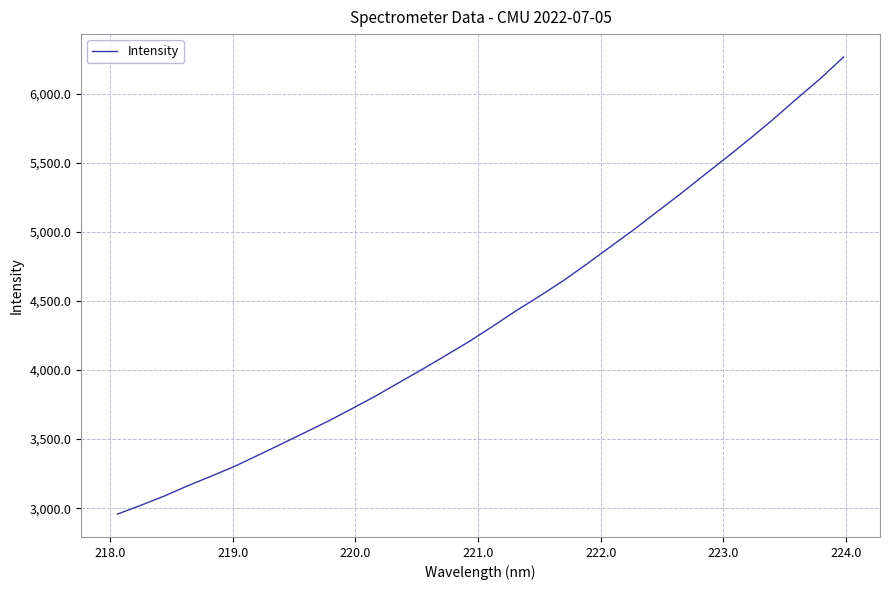

What is the greatest value displayed?

6265.9